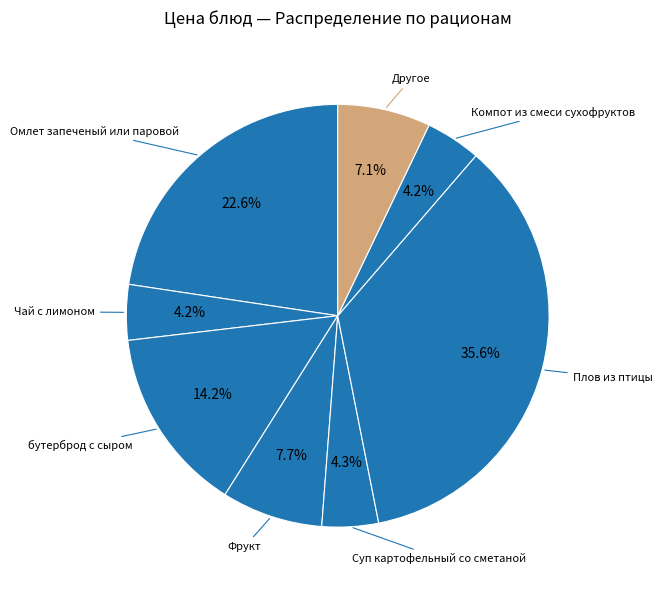

Count the number of slices in the pie.

8